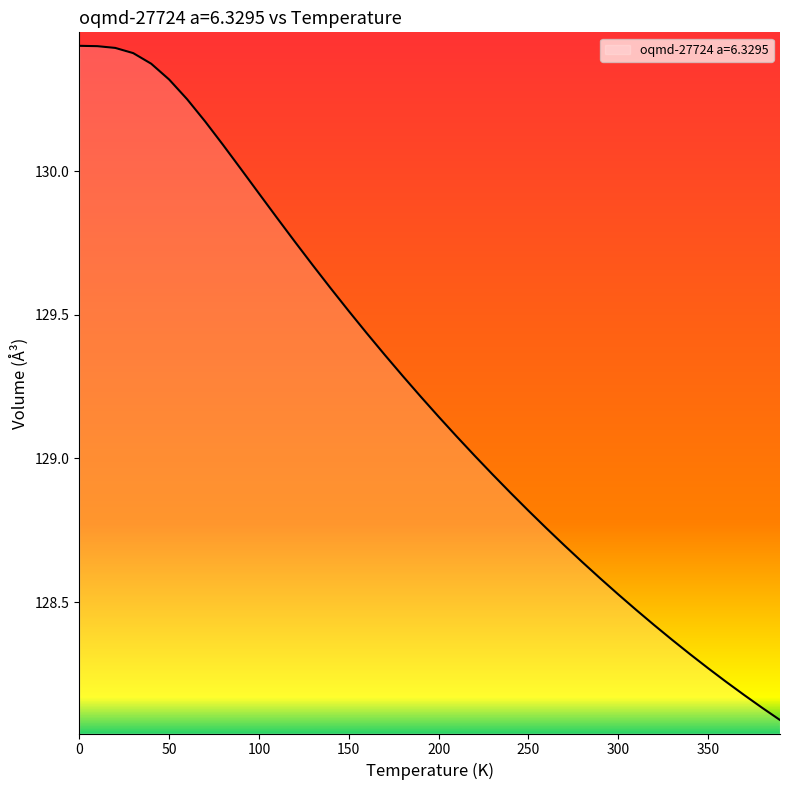

What is the difference between the maximum and minimum values?

2.3